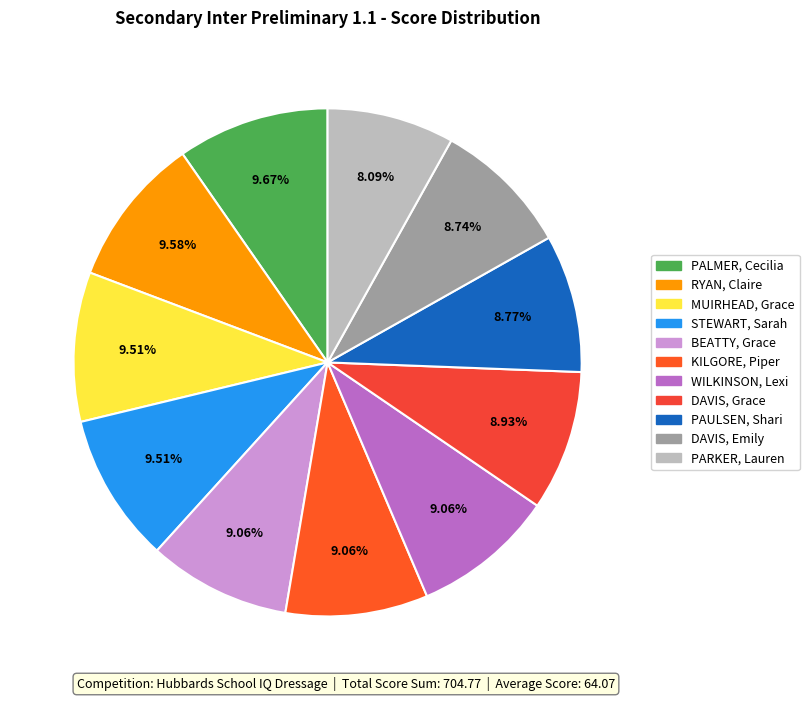

Does DAVIS, Emily represent more than half of the total?

No